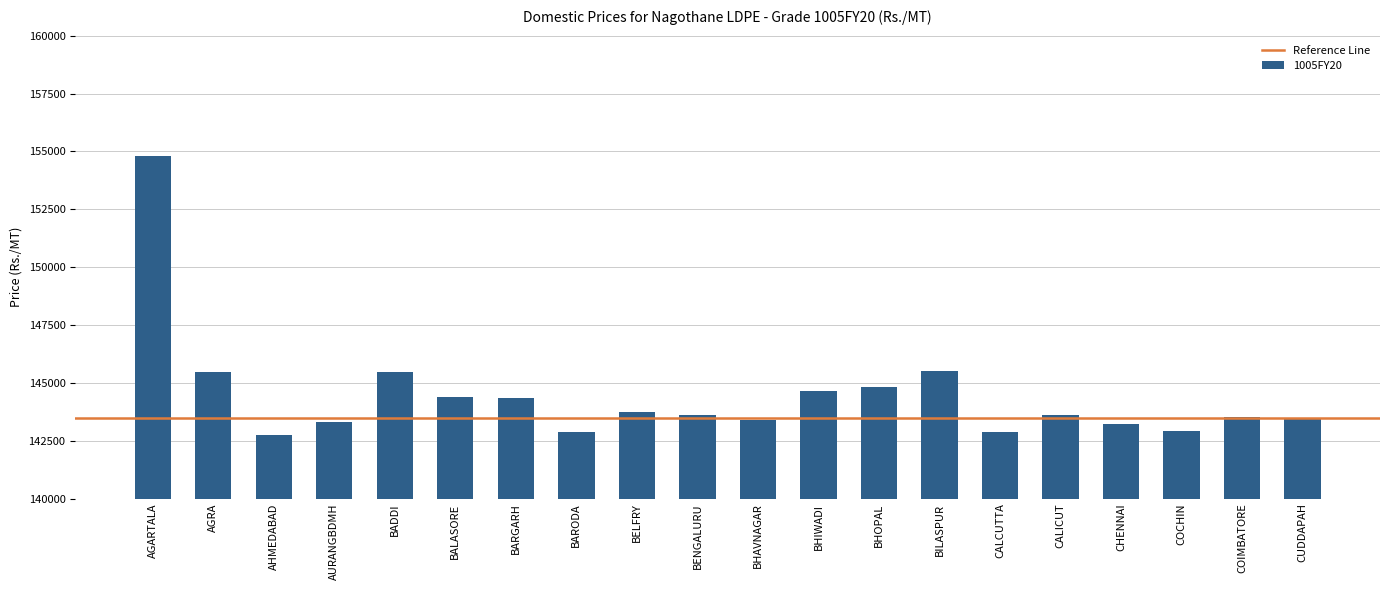

What is the greatest value displayed?

154792